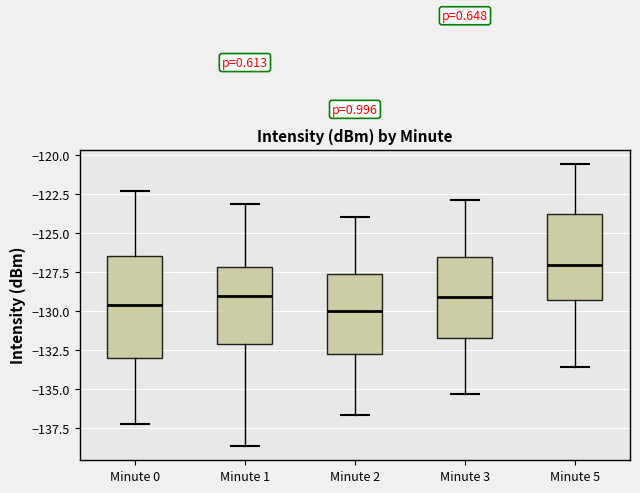

Which box is the tallest, from its lower edge to its upper edge?

Minute 0